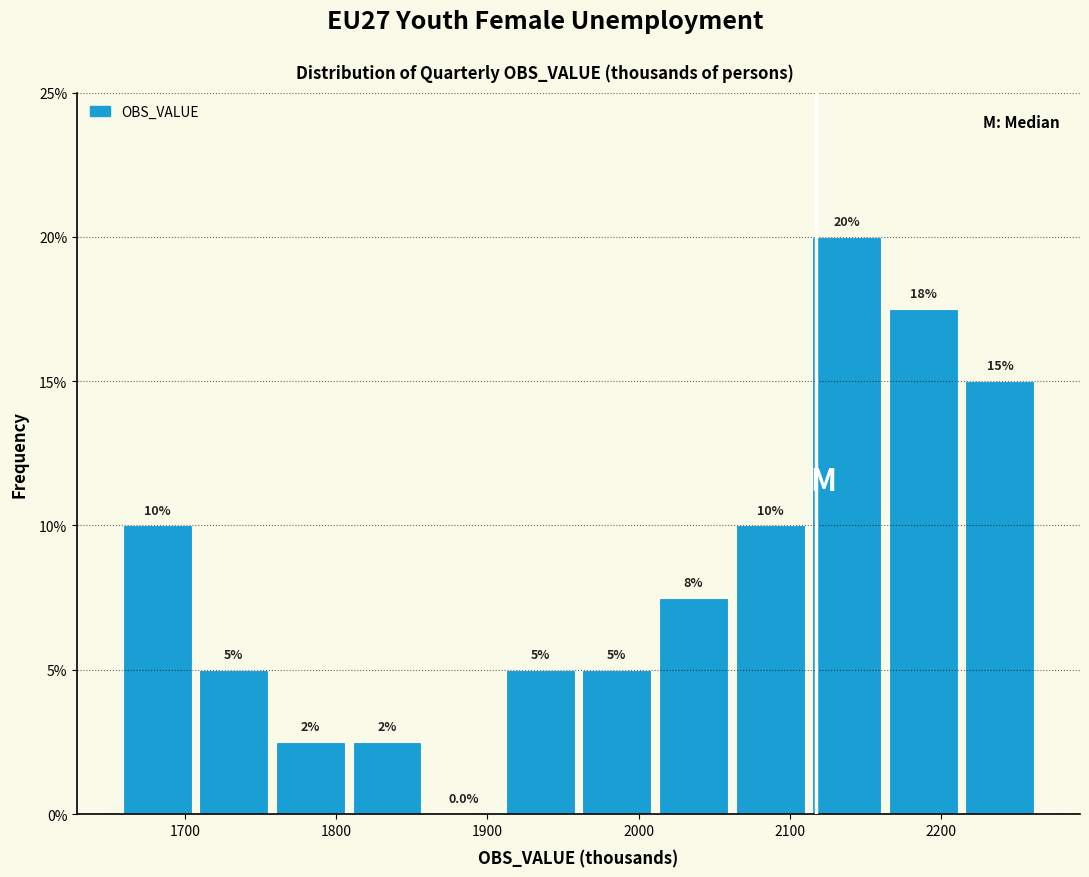

Which range on the x-axis has the tallest bar?

2110 to 2170